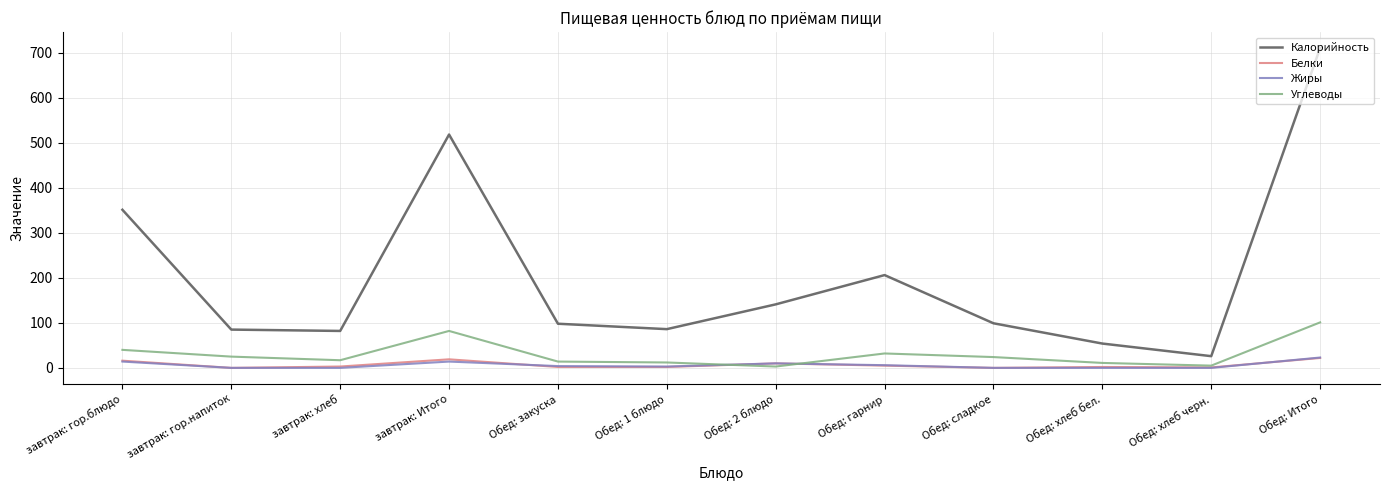

What position from the left is Обед: Итого?

12